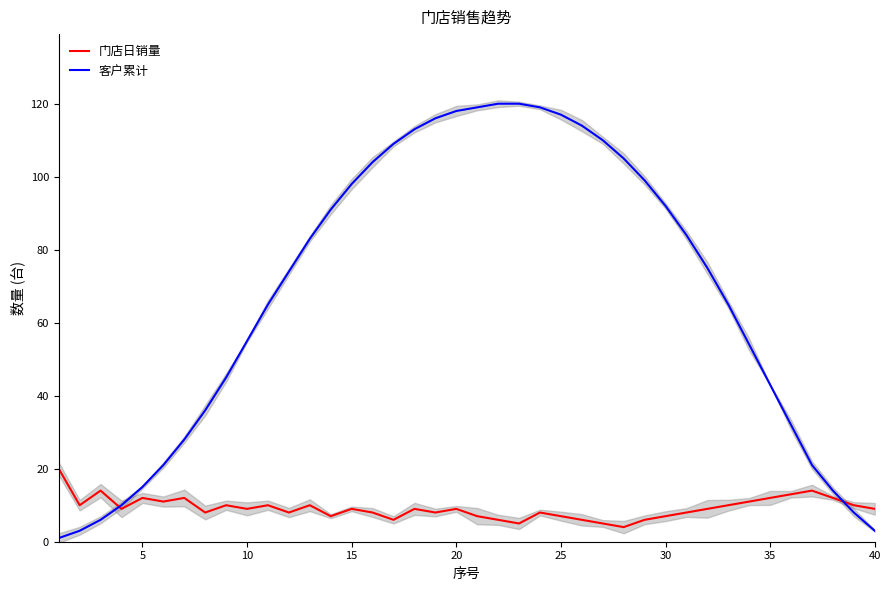

What is the sum of all 客户累计 values?

2705